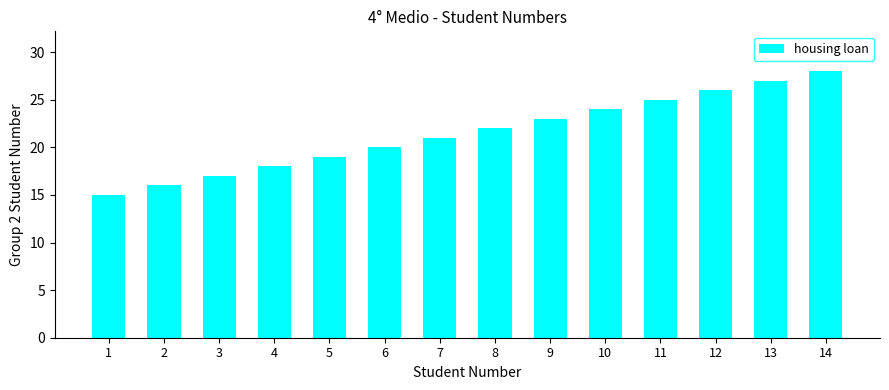

Rank the categories by value from lowest to highest.

1, 2, 3, 4, 5, 6, 7, 8, 9, 10, 11, 12, 13, 14